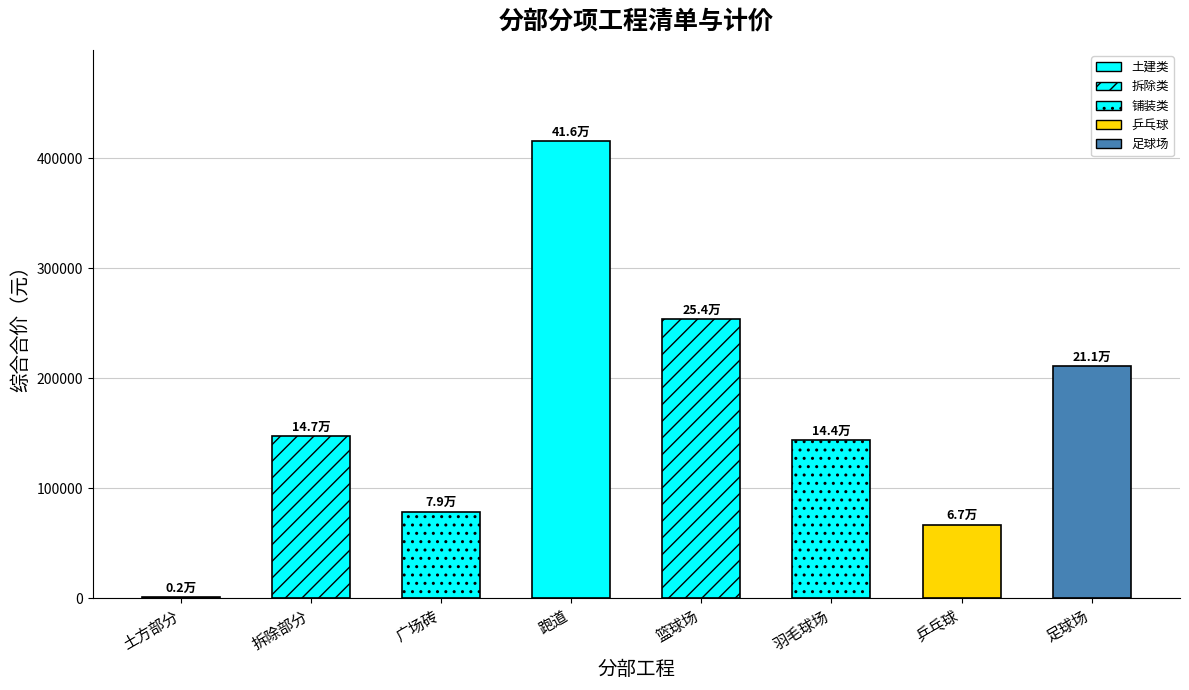

Which label corresponds to the smallest value in the chart?

土方部分